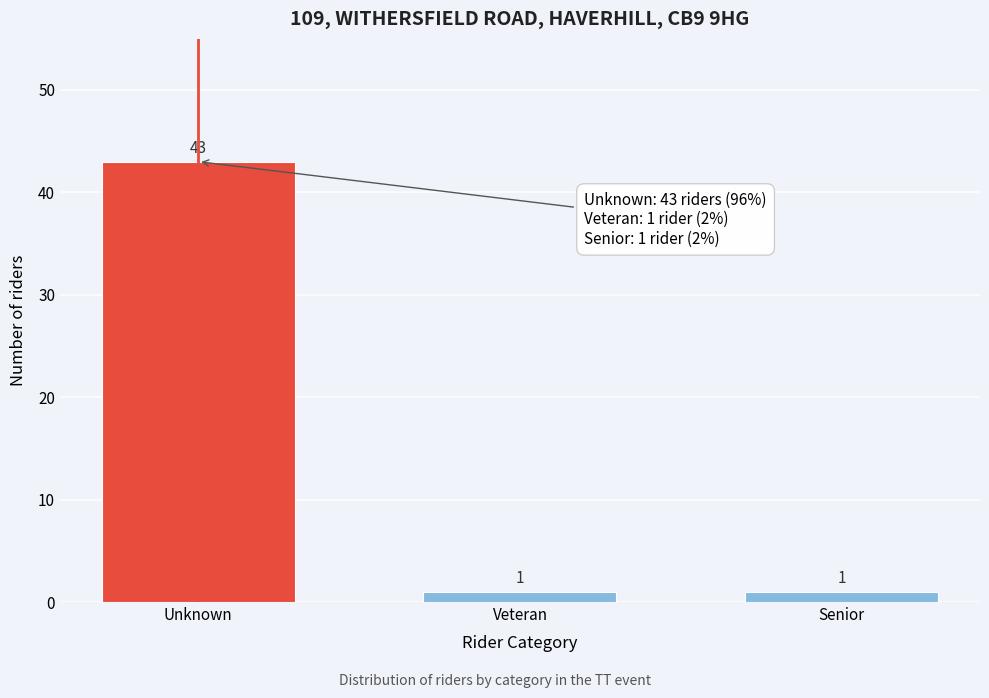

Reading left to right, transcribe all the data shown in this chart.

43	1	1